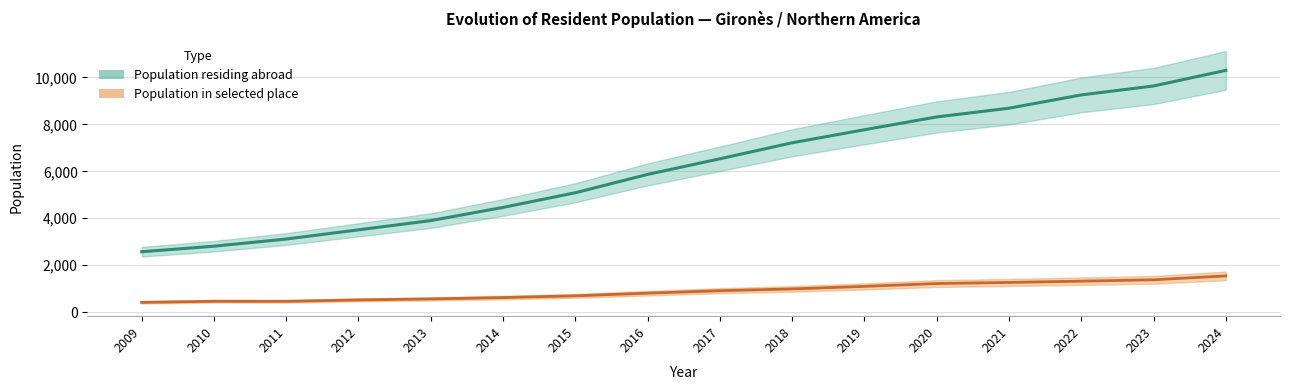

What are all the series names shown in the legend?

Population residing abroad, Population in selected place